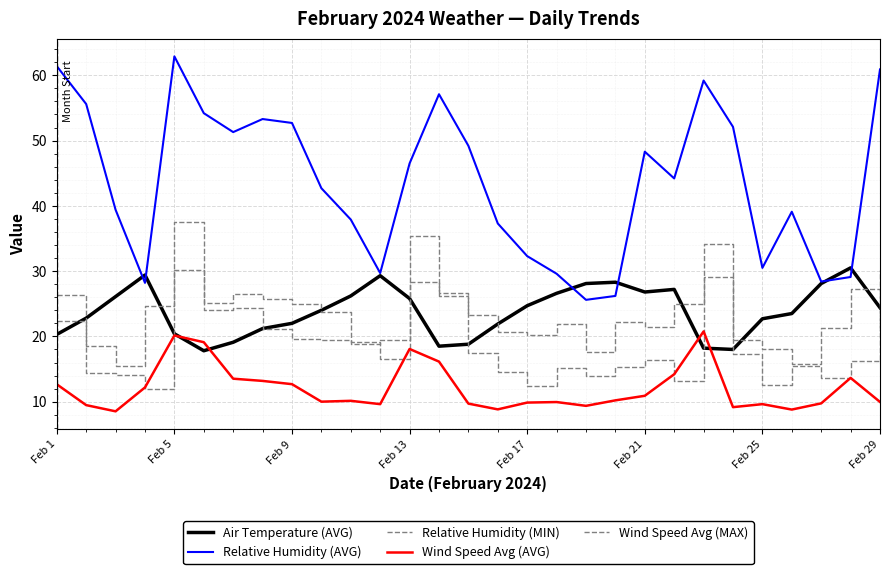

What is the label of the 4th point from the left?

Feb 13